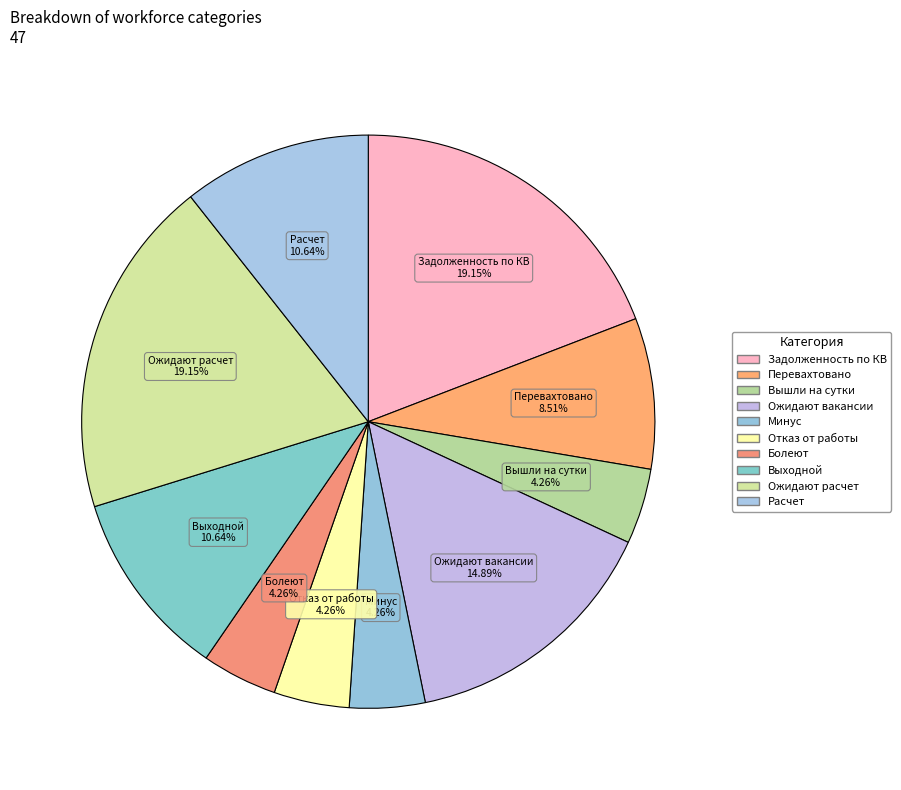

Which slice is the largest?

Задолженность по КВ